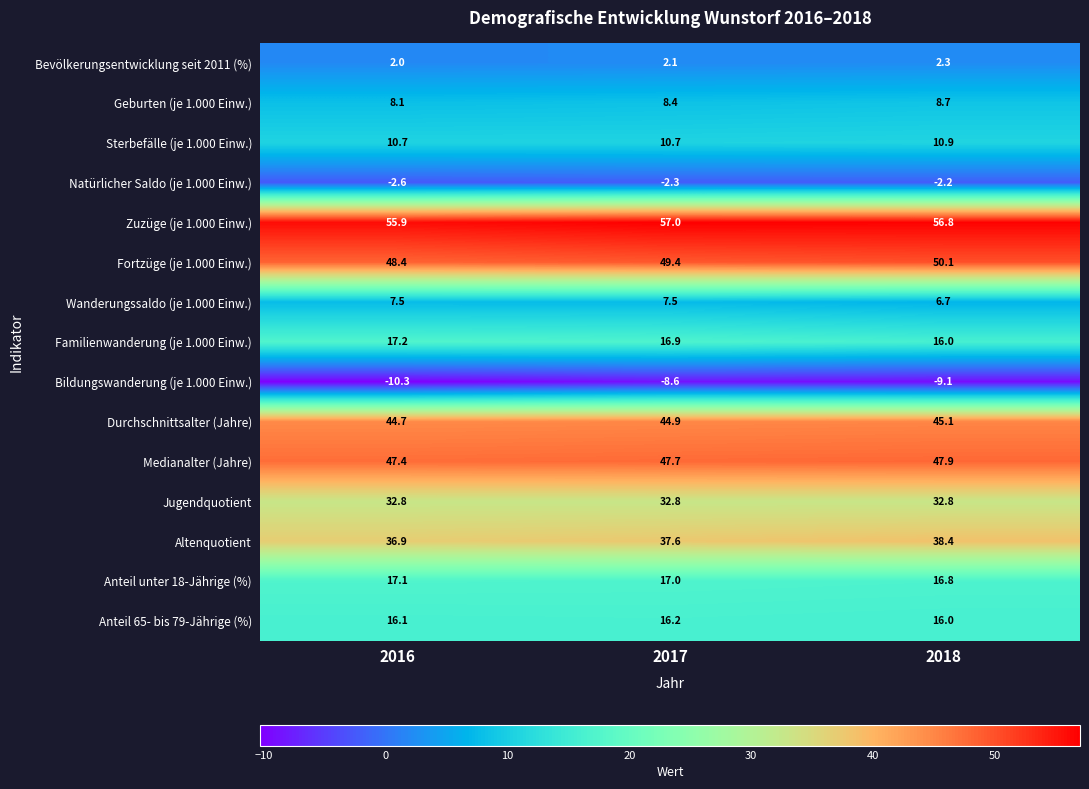

The value of Altenquotient at 2017 is 58.7. True or false?

False